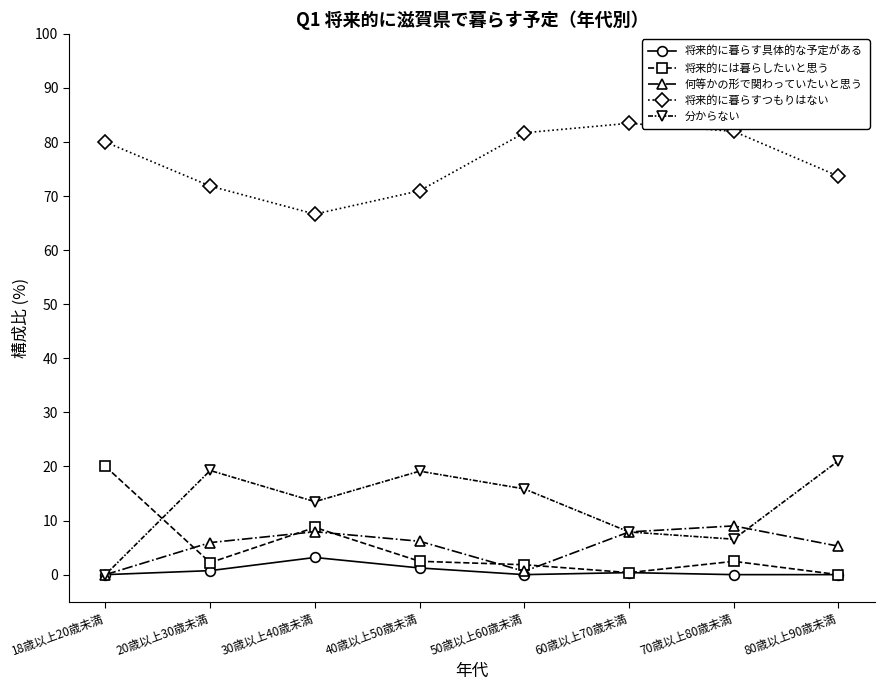

True or false: 将来的に暮らす具体的な予定がある and 将来的に暮らすつもりはない cross at least once.

False